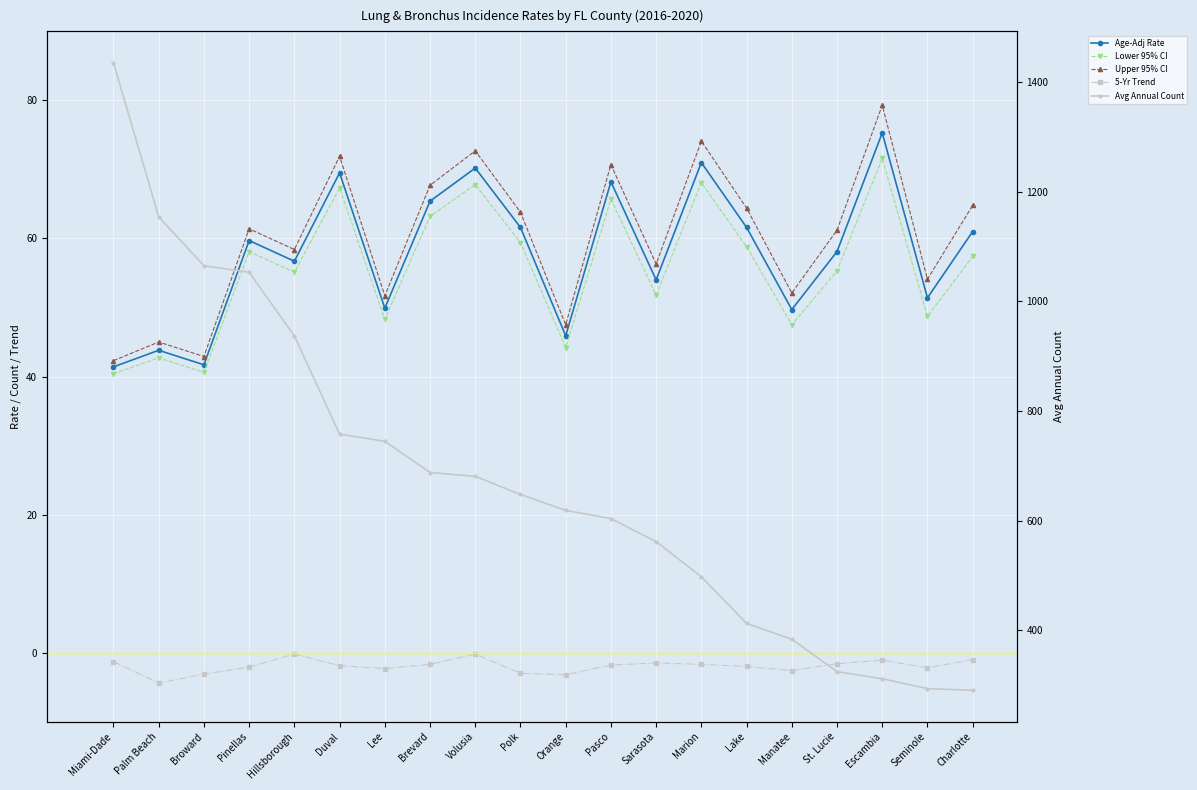

What is the difference between the maximum and minimum values in the Avg Annual Count series?

1144.0